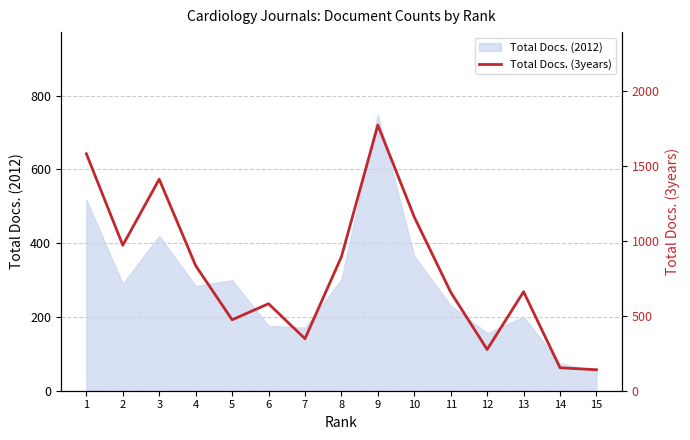

How many categories are shown in the chart?

15